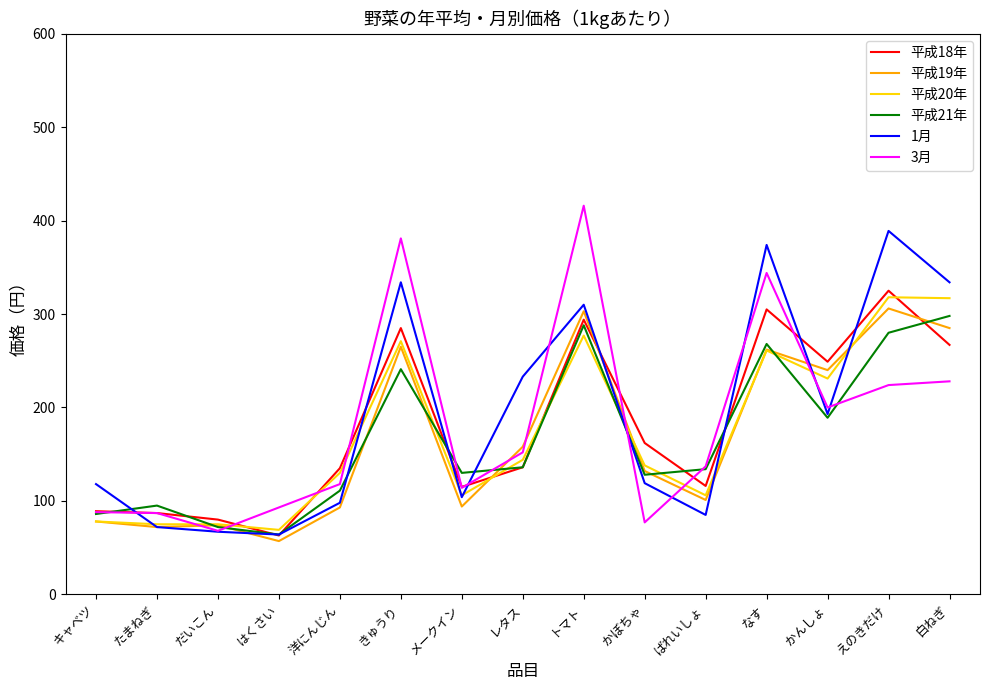

At how many categories does at least one series exceed 246?

6